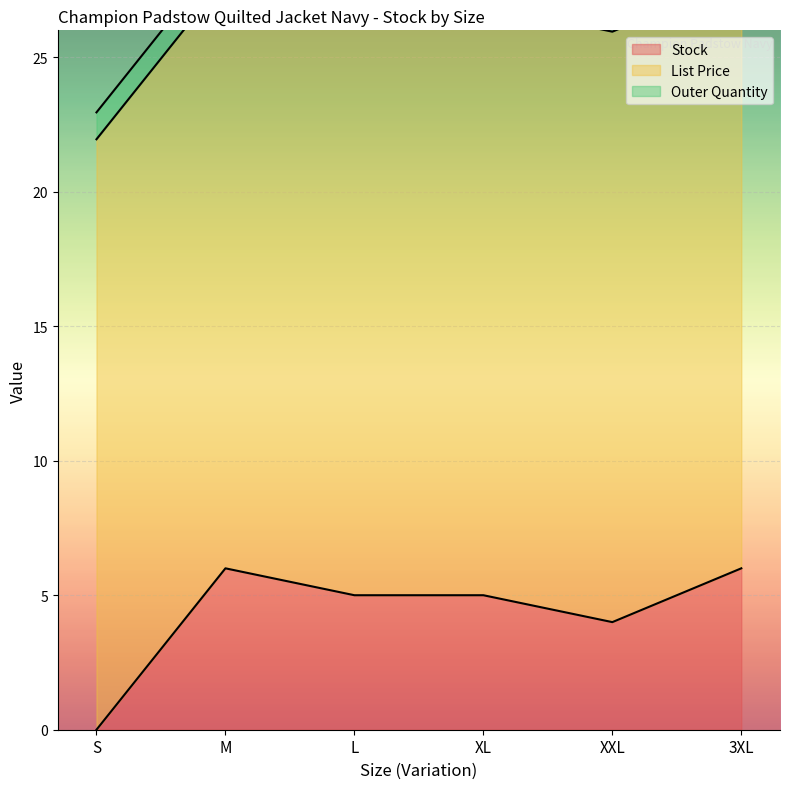

Rank the series by their maximum value, from lowest to highest.

Outer Quantity, Stock, List Price